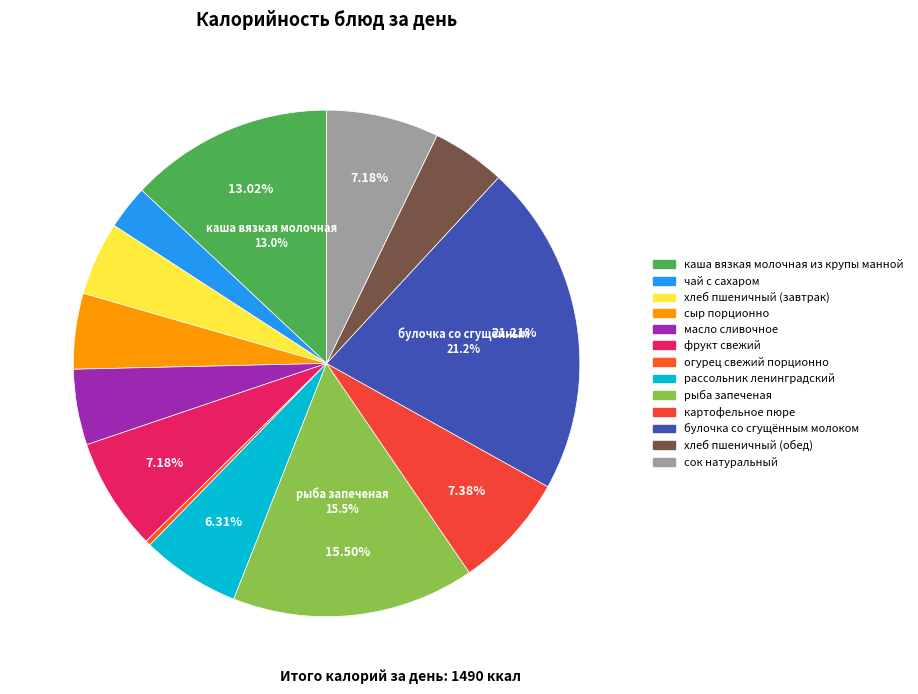

What is the smallest slice in the pie chart?

огурец свежий порционно